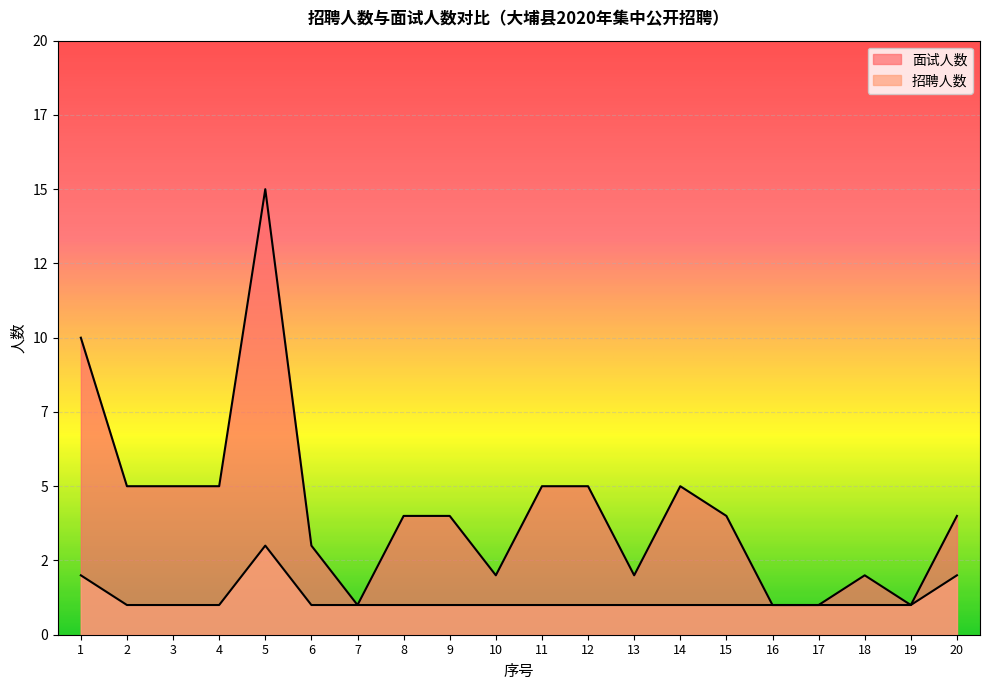

True or false: 面试人数 has a value of 1 at 13.

False